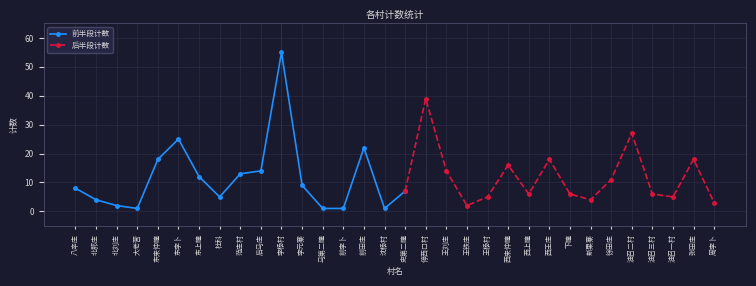

What is the label of the 9th point from the left?

范庄村